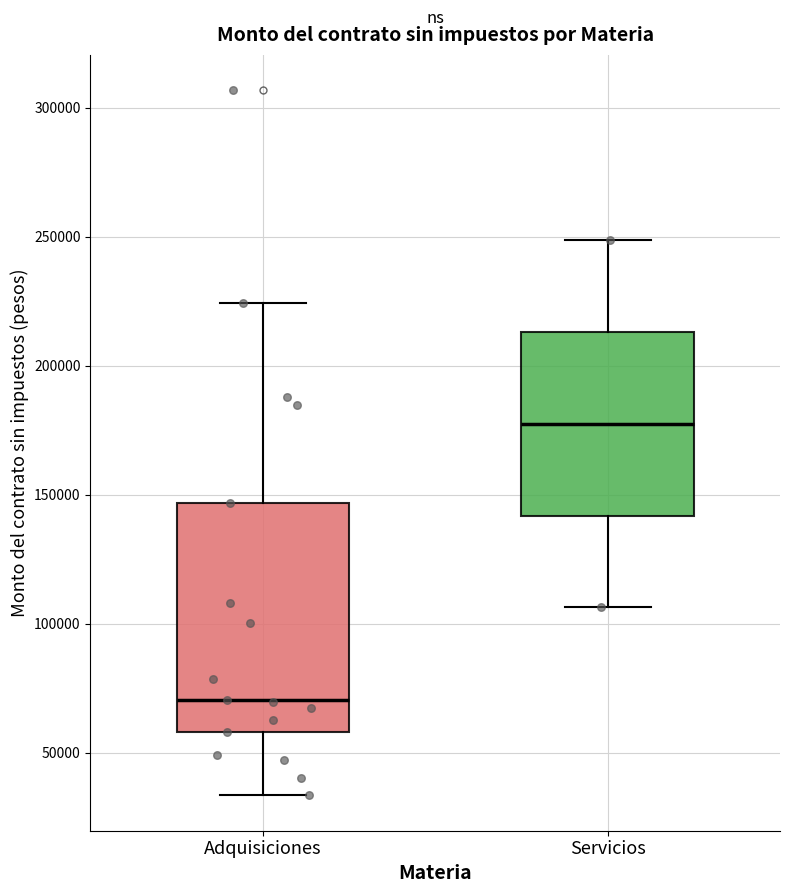

Reading left to right, read every box against the y-axis: the position of its median line, the range the box covers, and the ends of its whiskers. The values are not printed on the chart, so give them approximately, as read against the axis.

Adquisiciones: median 70000, box 60000 to 145000, whiskers 35000 to 225000
Servicios: median 180000, box 140000 to 215000, whiskers 105000 to 250000